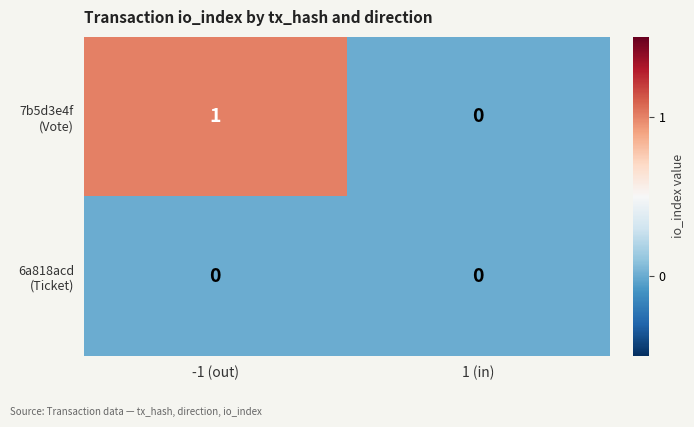

At which category is the sum across all series the highest?

-1 (out)